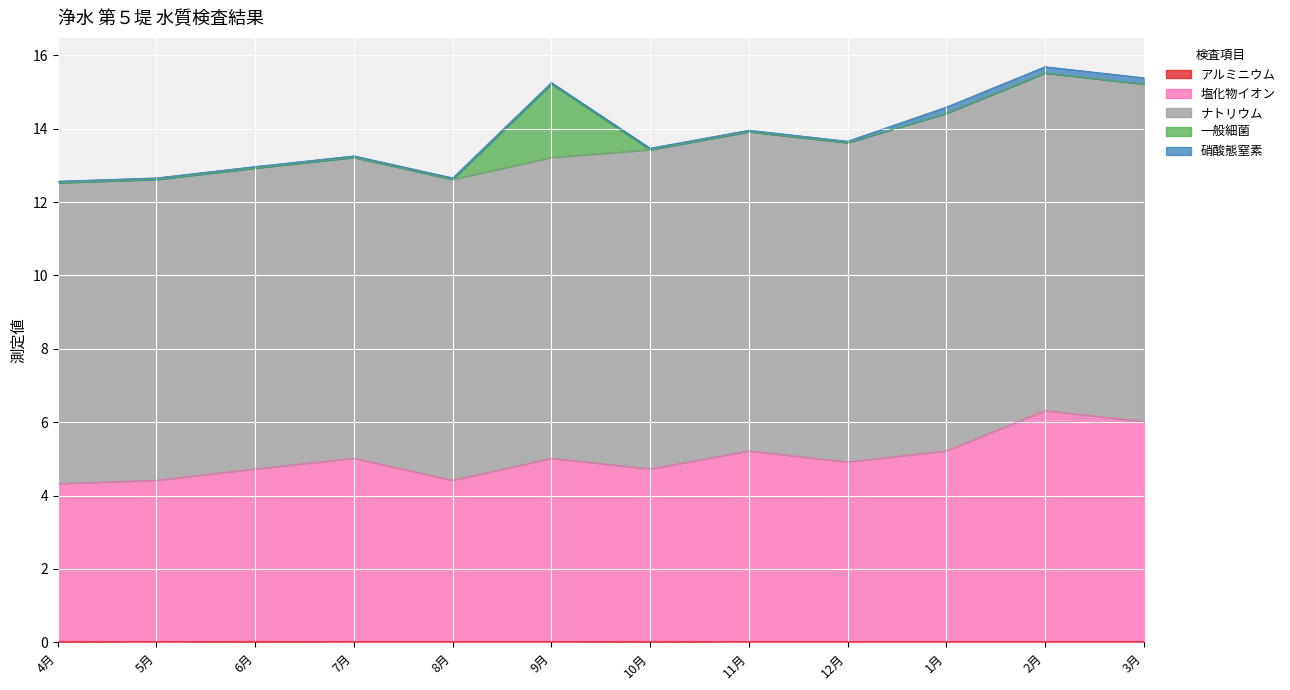

Which series has the widest spread of values?

塩化物イオン